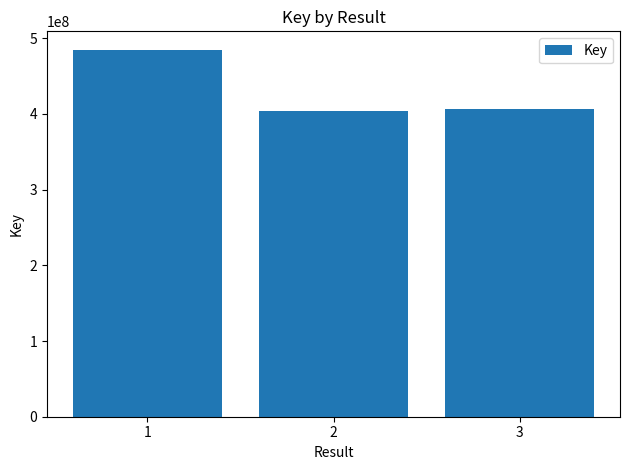

True or false: the data shows 667320165 at 3.

False